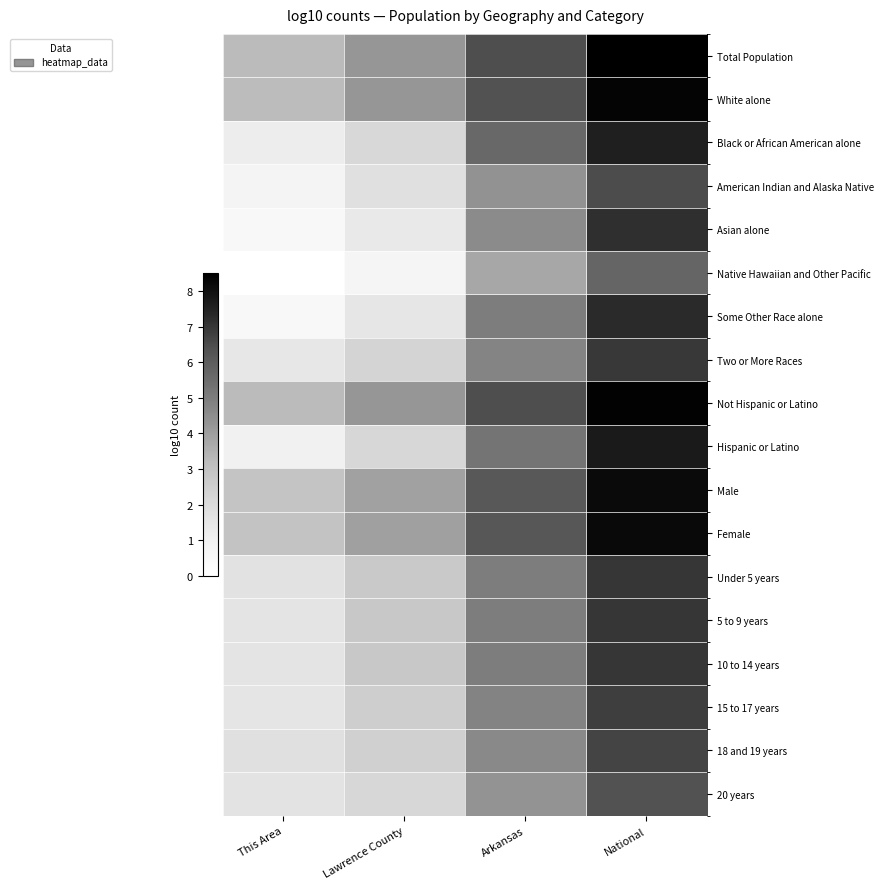

Which category has the lowest value across all series?

This Area